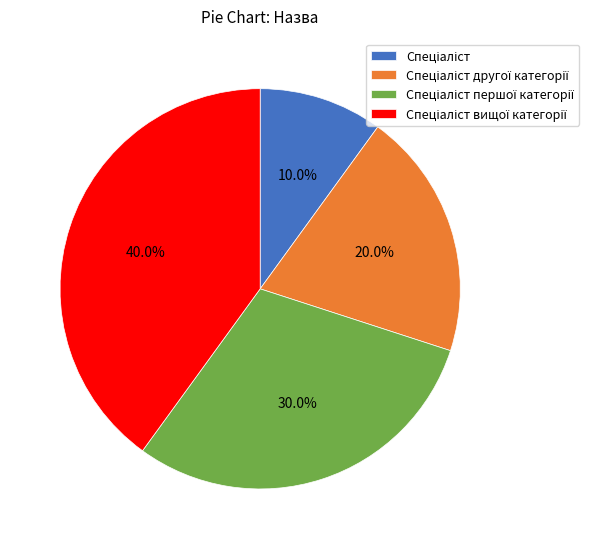

To the nearest percent, what is the average slice percentage?

25%